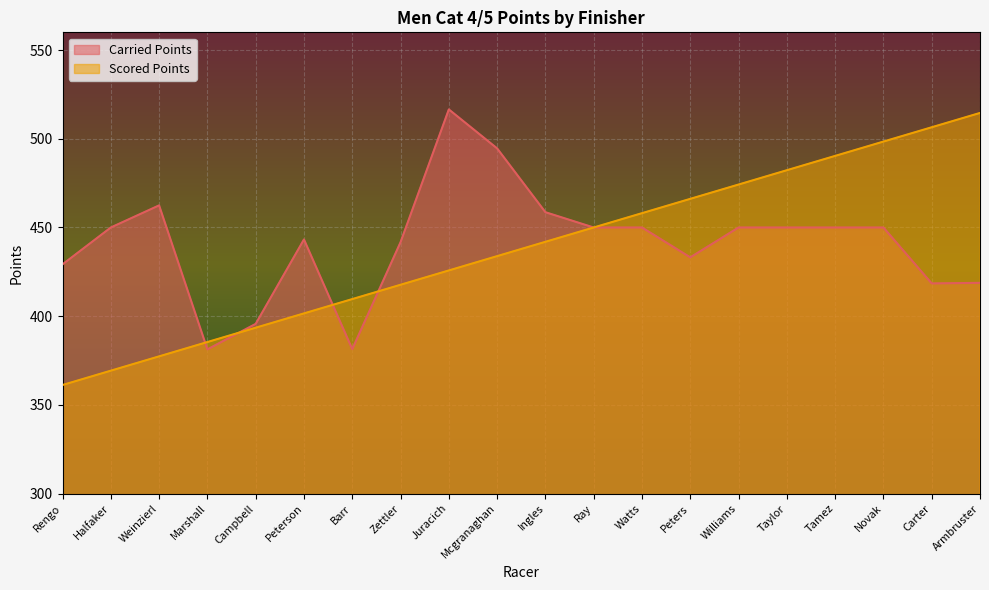

What is the minimum value shown in the chart?

361.2